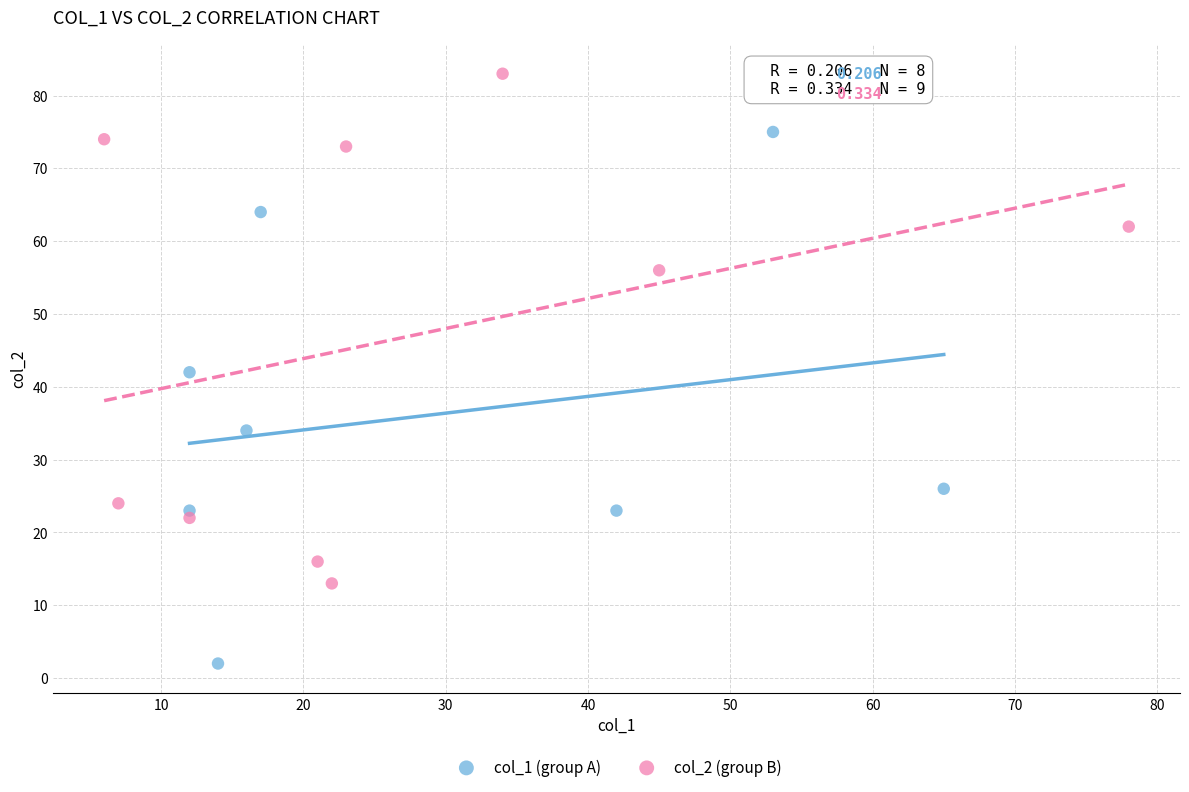

Which series reaches the minimum Y coordinate?

col_1 (group A)